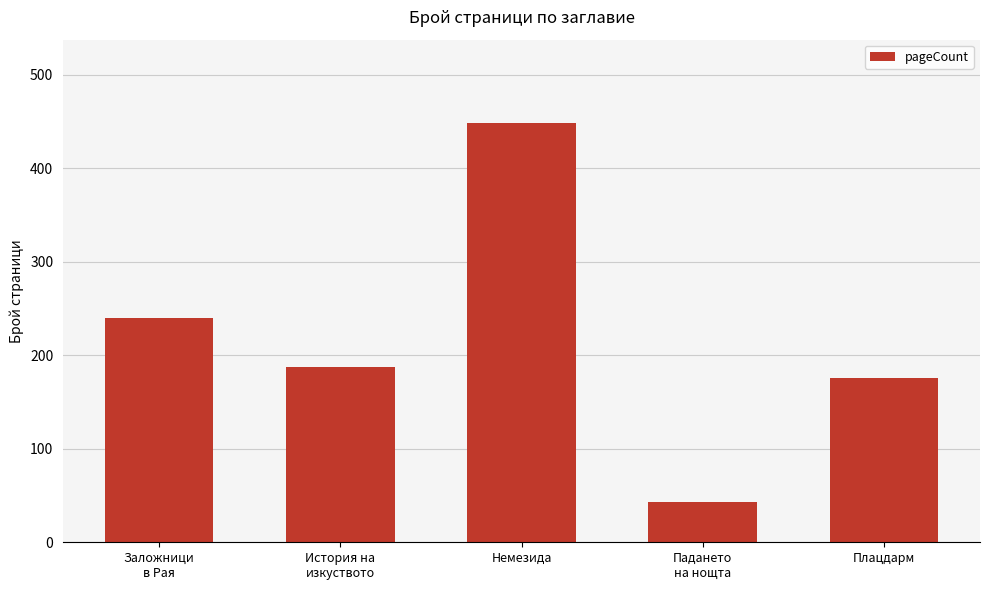

List the labels in order of value, largest first.

Немезида, Заложници
в Рая, История на
изкуството, Плацдарм, Падането
на нощта